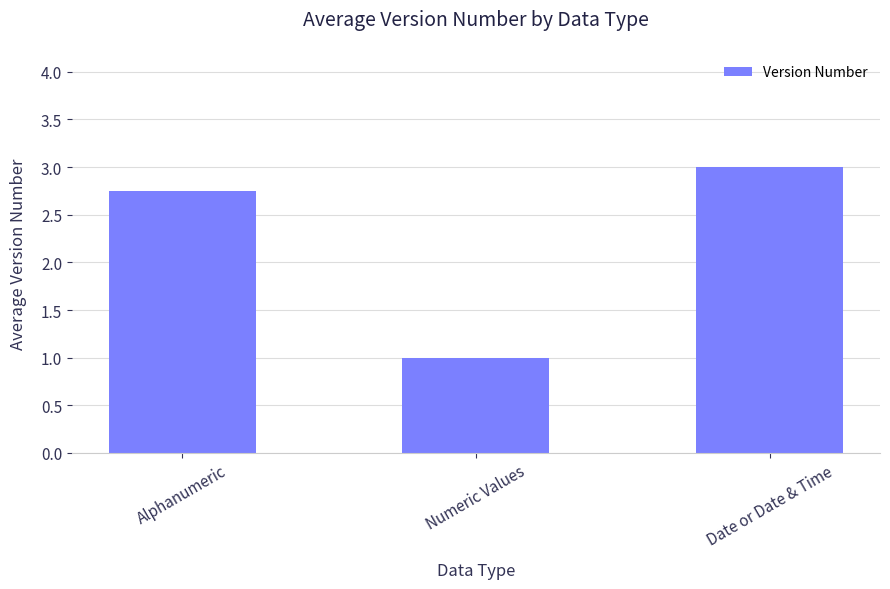

What is the ratio of the value at Numeric Values to the value at Alphanumeric?

0.4